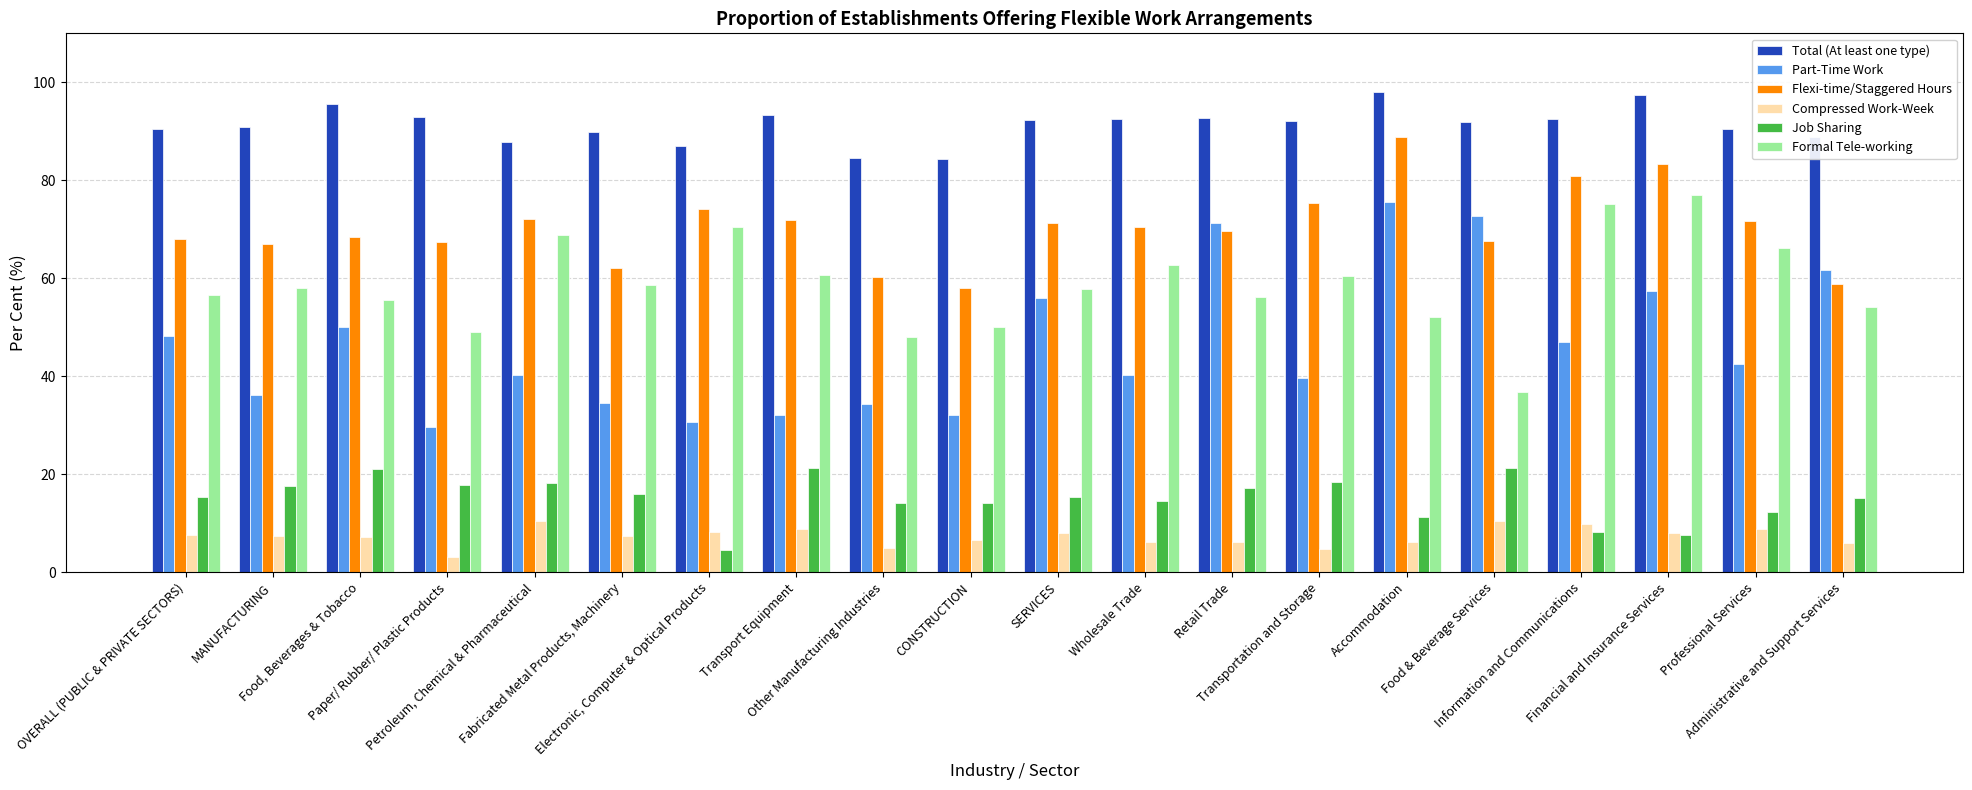

What is the average value of the Flexi-time/Staggered Hours series?

70.4